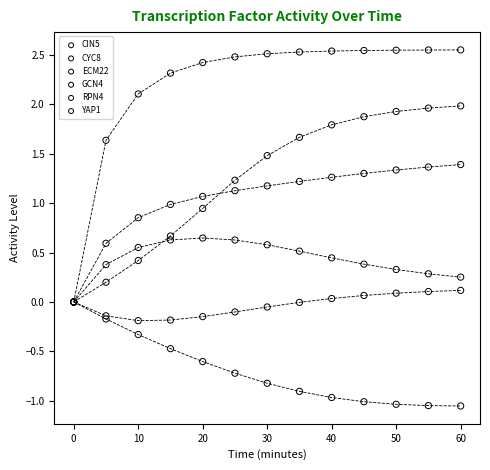

Which series has the largest Y range (max minus min)?

RPN4